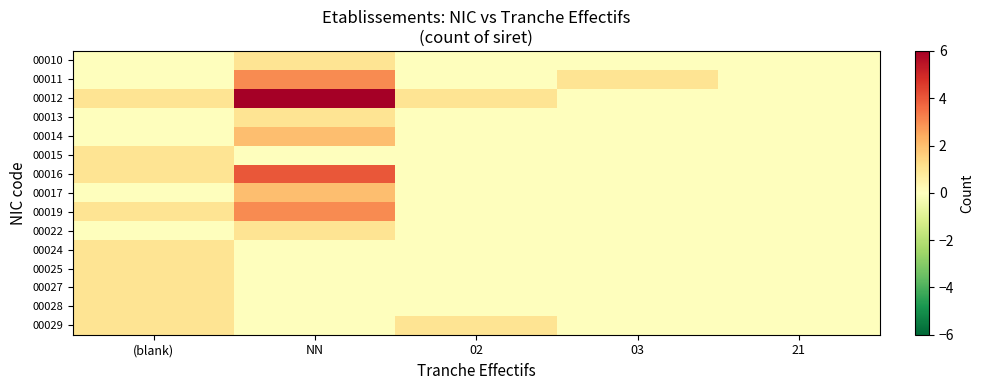

What is the difference between the highest and lowest values at 02?

1